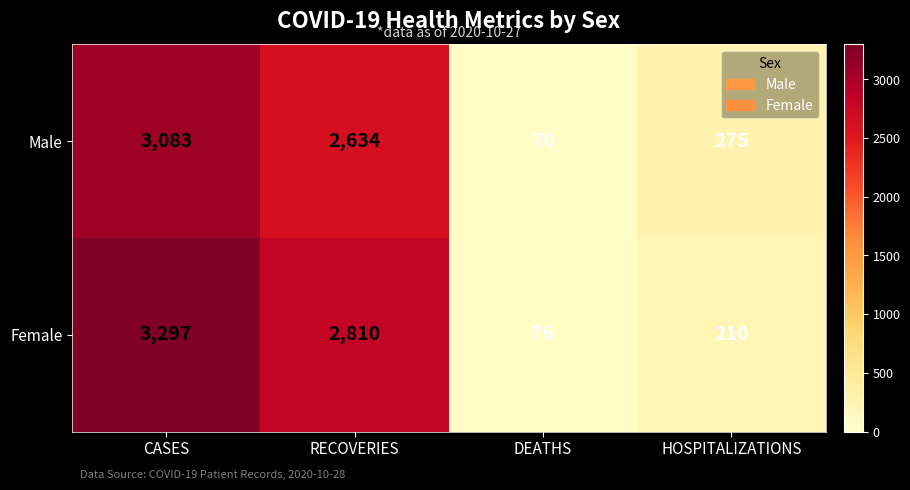

Which series has the largest range (max minus min)?

Female